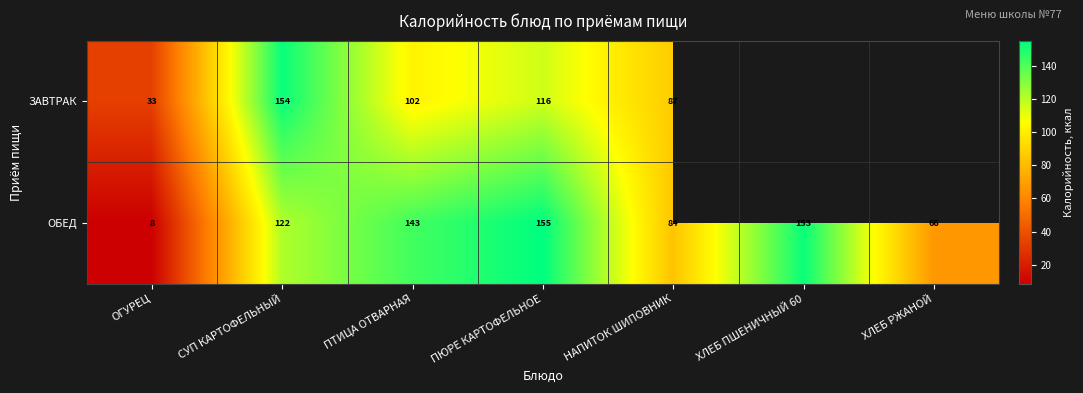

Rank the series at ОГУРЕЦ from highest to lowest value.

ЗАВТРАК, ОБЕД